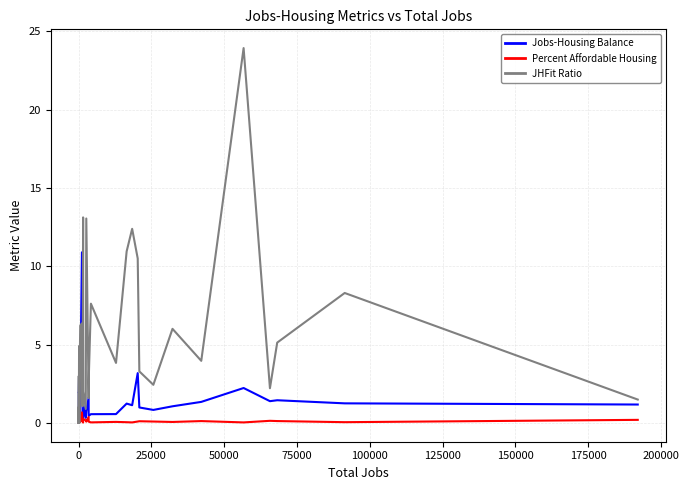

Which series changed the most between 75000 and 175000?

JHFit Ratio